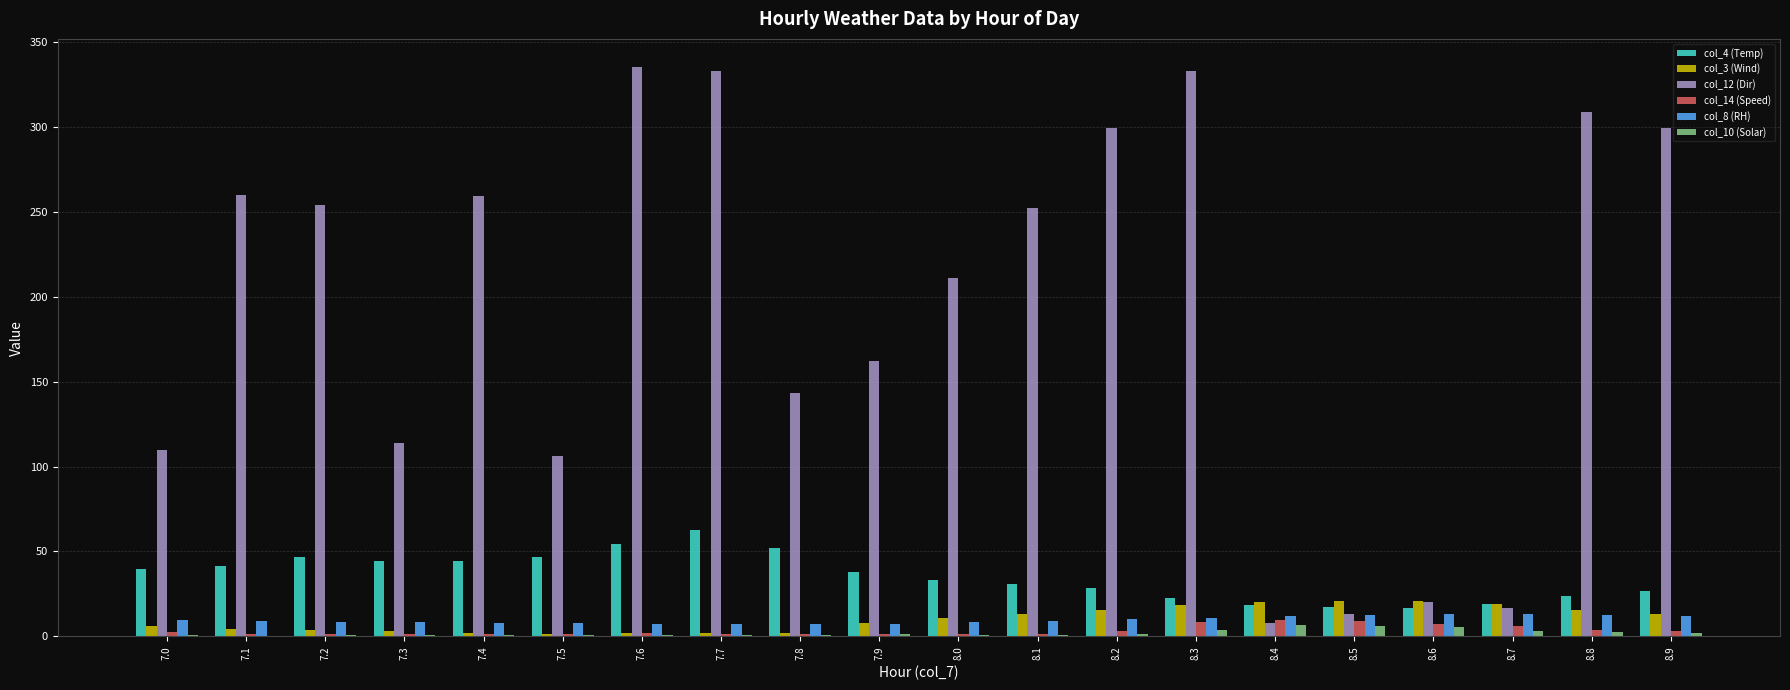

How many data points in col_3 (Wind) are above 10?

10